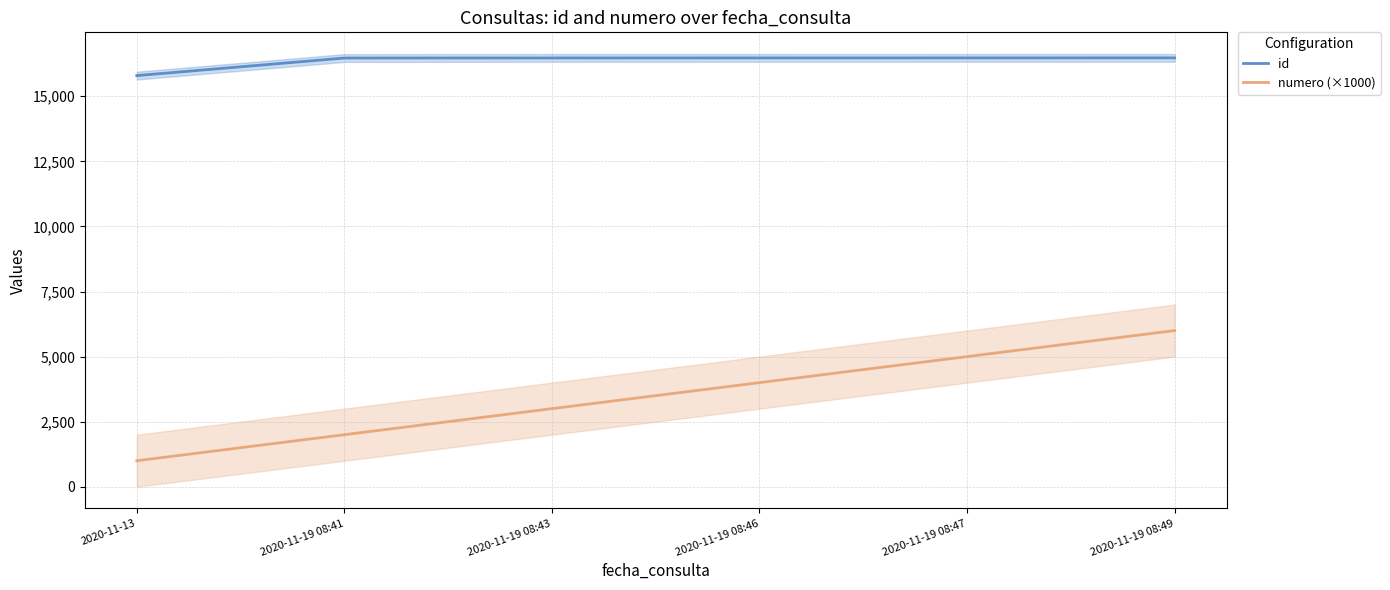

Reading right to left, transcribe all the data shown in this chart.

id: 2020-11-19 08:49=16475	2020-11-19 08:47=16474	2020-11-19 08:46=16473	2020-11-19 08:43=16472	2020-11-19 08:41=16469	2020-11-13=15794
numero (×1000): 2020-11-19 08:49=6000	2020-11-19 08:47=5000	2020-11-19 08:46=4000	2020-11-19 08:43=3000	2020-11-19 08:41=2000	2020-11-13=1000